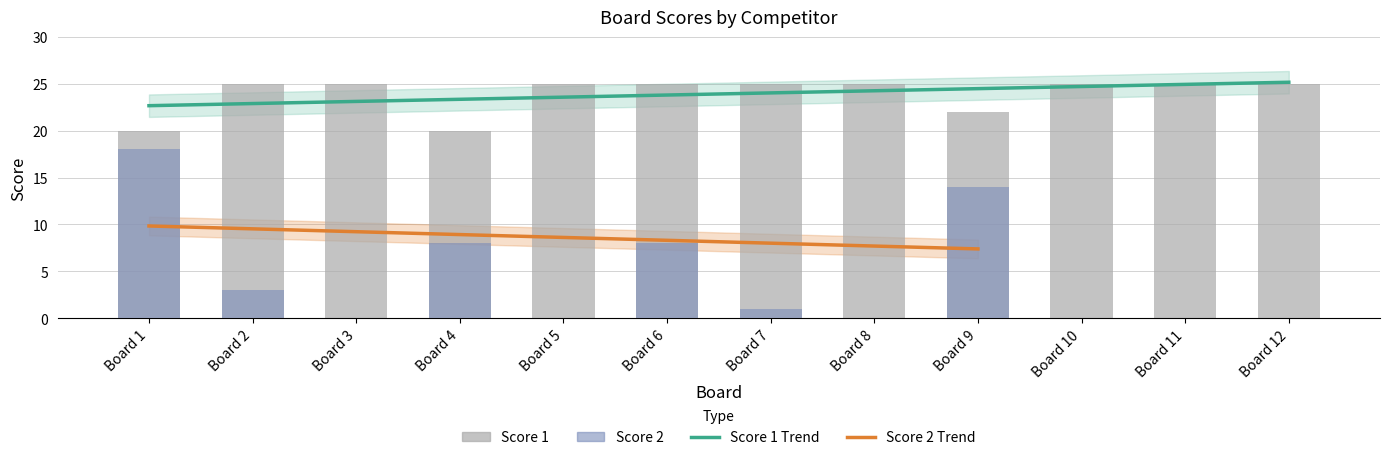

Which has a higher value, Board 4 or Board 3?

Board 3